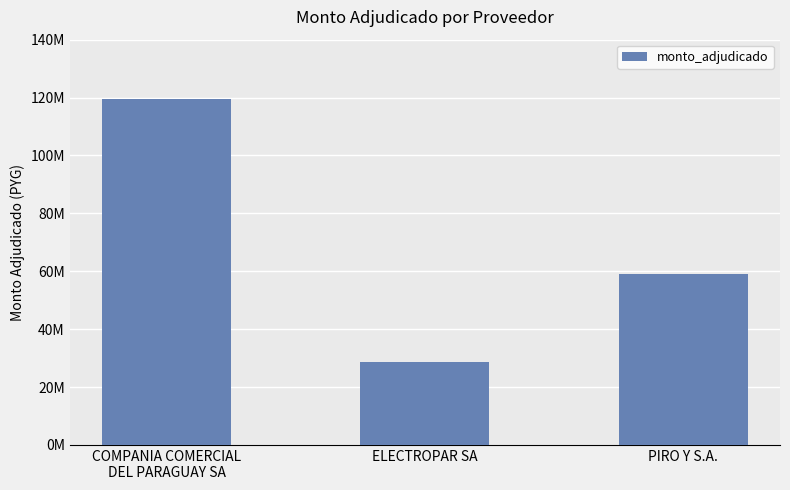

Rank the categories by value from lowest to highest.

ELECTROPAR SA, PIRO Y S.A., COMPANIA COMERCIAL
DEL PARAGUAY SA